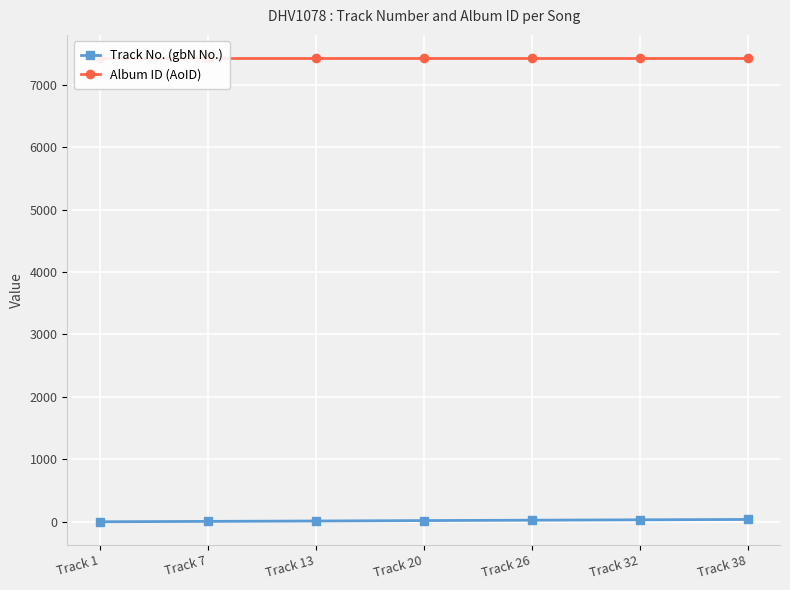

Is it true that Album ID (AoID) equals 7425 at Track 26?

True